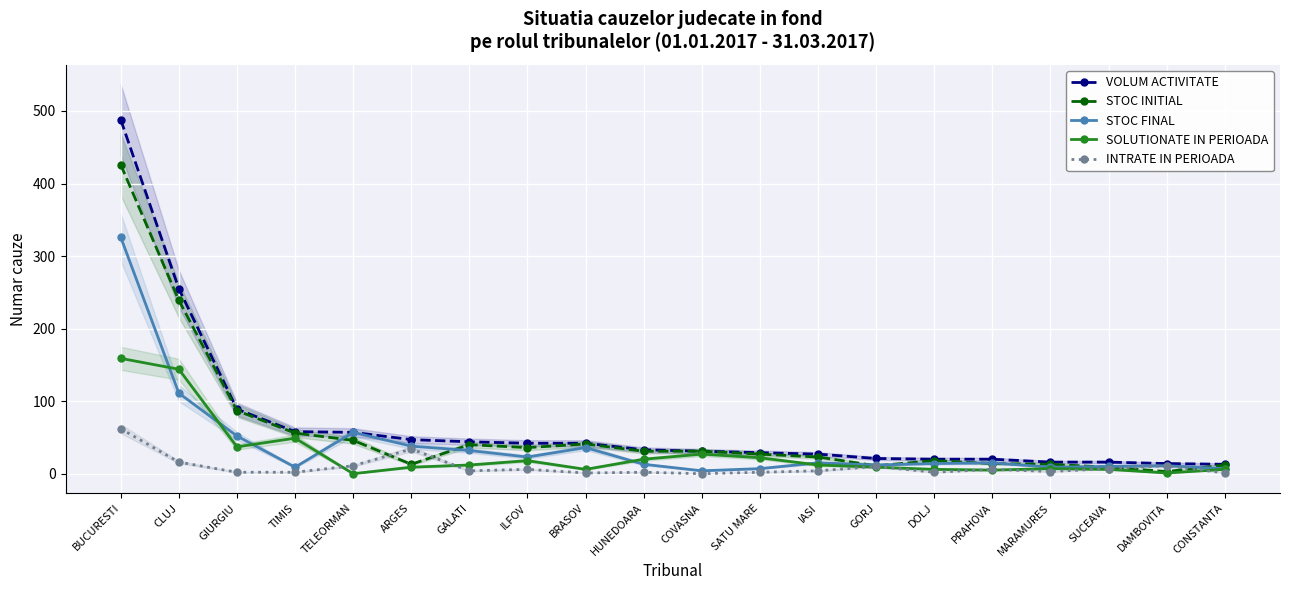

In STOC INITIAL, how many points are lower than both neighbors (excluding endpoints)?

4